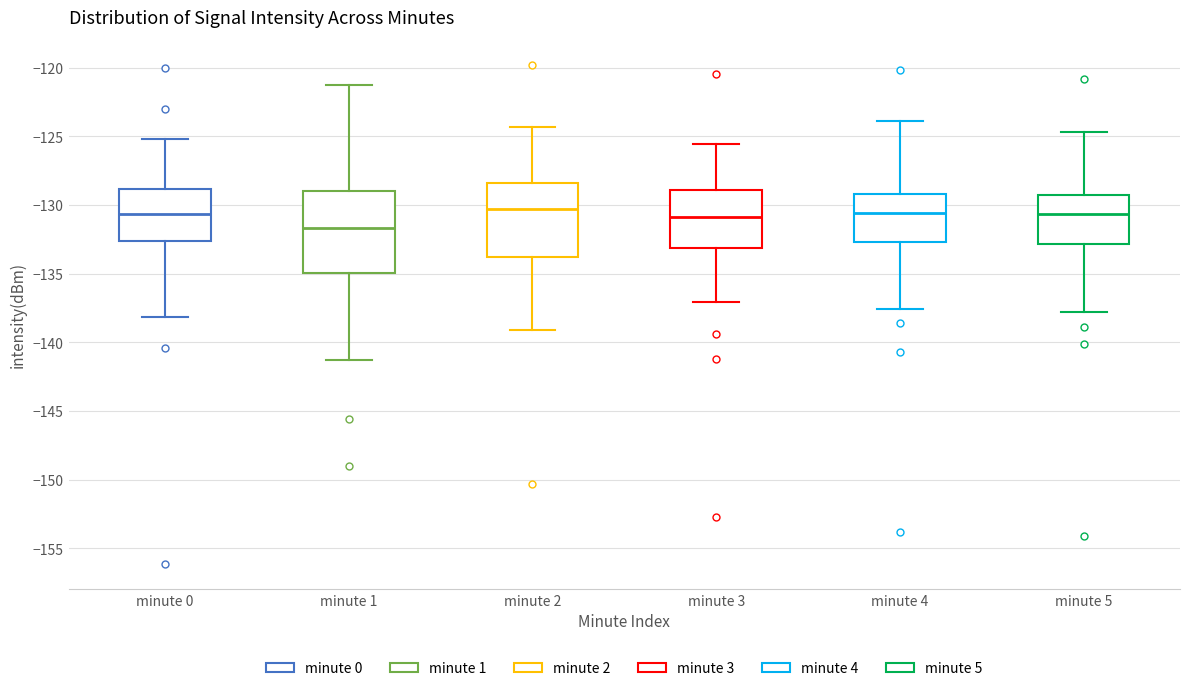

Reading left to right, transcribe this box plot: for each box, give where its median line is, the range the box spans, and where its two whiskers end, as read against the y-axis. The values are not printed on the chart, so give them approximately, as read against the axis.

minute 0: median -130.5, box -132.5 to -129.0, whiskers -138.0 to -125.0
minute 1: median -131.5, box -135.0 to -129.0, whiskers -141.5 to -121.5
minute 2: median -130.5, box -134.0 to -128.5, whiskers -139.0 to -124.5
minute 3: median -131.0, box -133.0 to -129.0, whiskers -137.0 to -125.5
minute 4: median -130.5, box -132.5 to -129.0, whiskers -137.5 to -124.0
minute 5: median -130.5, box -133.0 to -129.5, whiskers -138.0 to -124.5